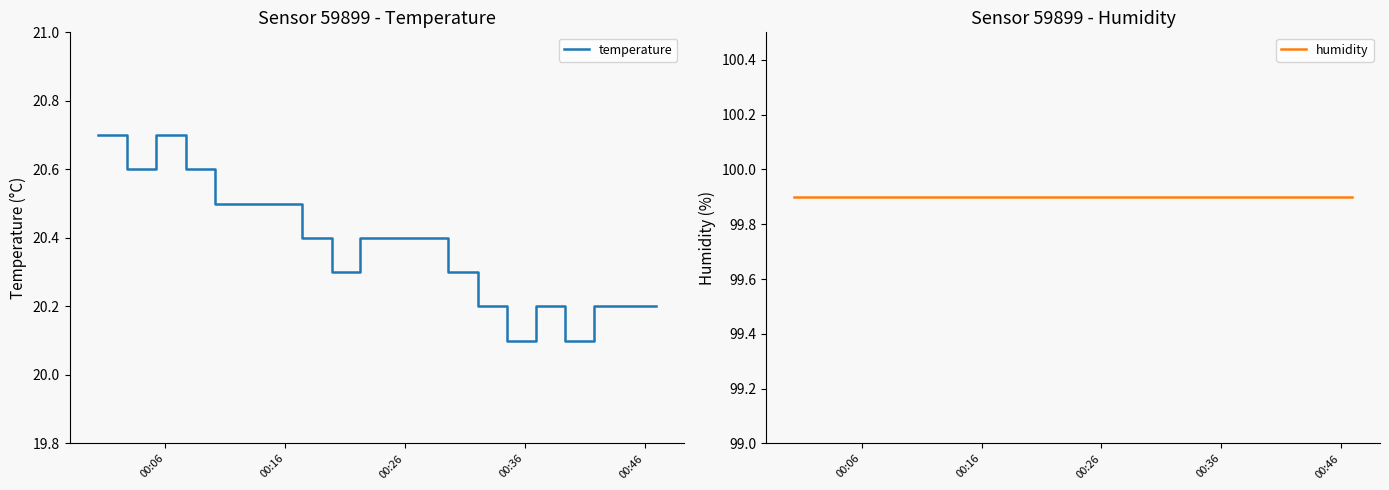

Which series has the largest range (max minus min)?

temperature